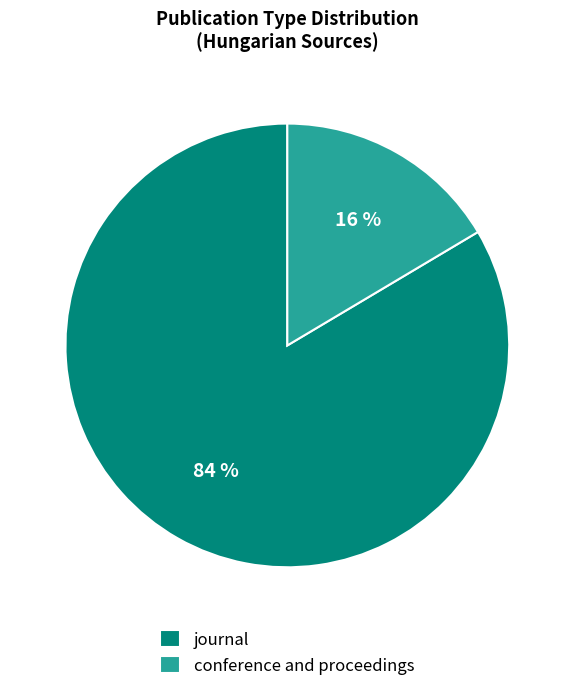

What percentage is the journal slice, to the nearest percent?

84%